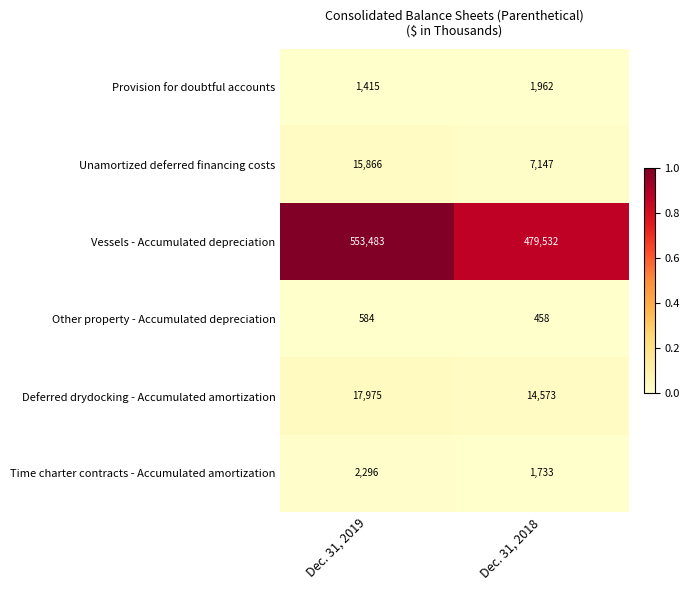

Is it true that Time charter contracts - Accumulated amortization equals 2296 at Dec. 31, 2019?

True